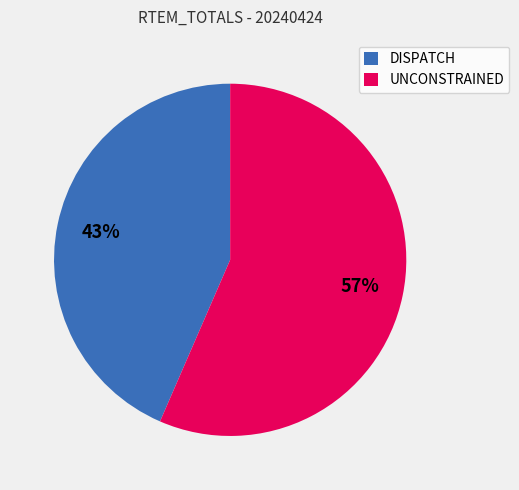

What percentage is the UNCONSTRAINED slice, to the nearest percent?

57%